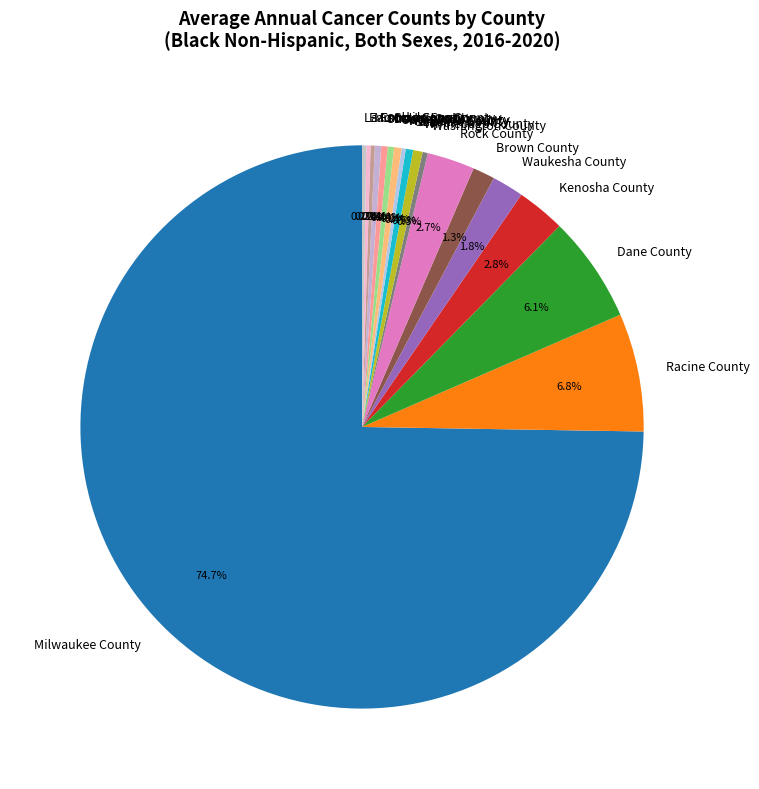

True or false: Ozaukee County accounts for 0% of the total.

True